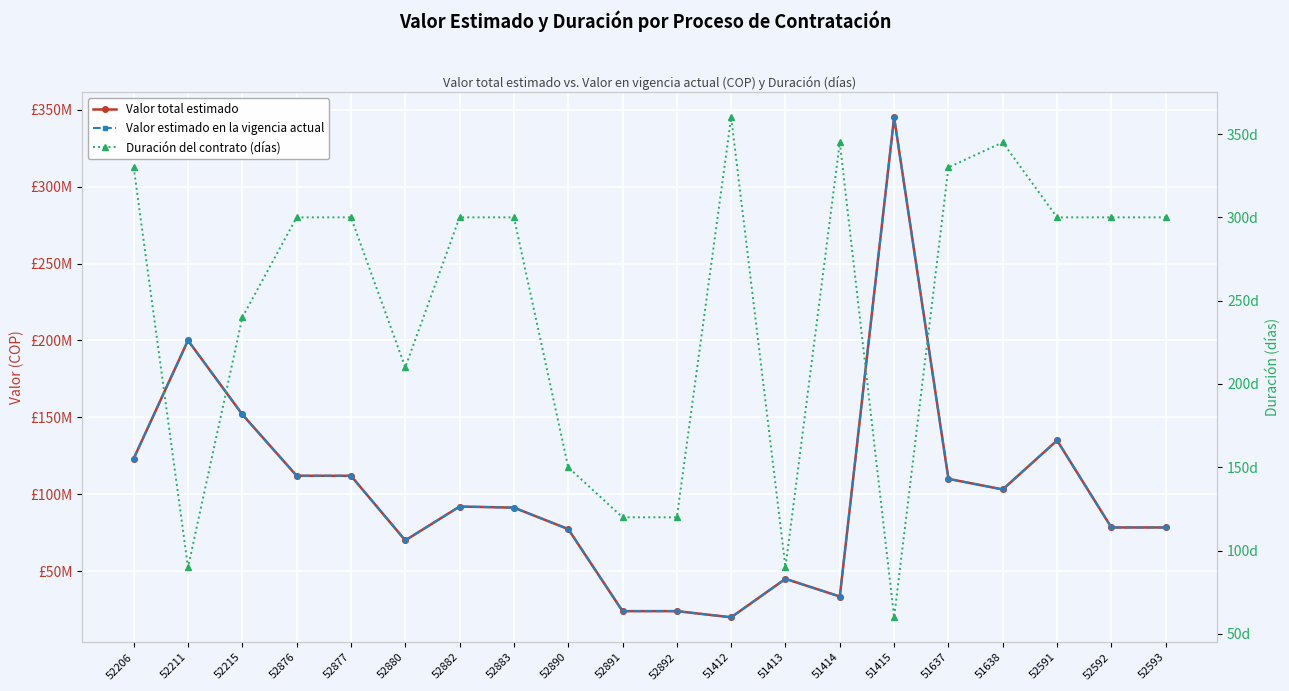

Is it true that Valor total estimado equals 123200000 at 52206?

True